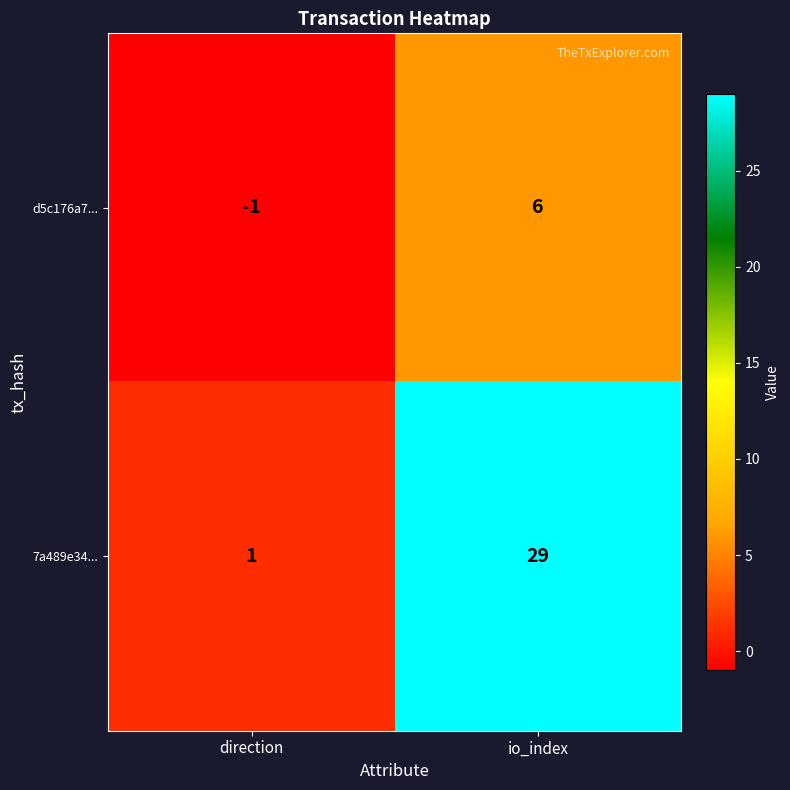

What is the spread (max minus min) of values at io_index?

23